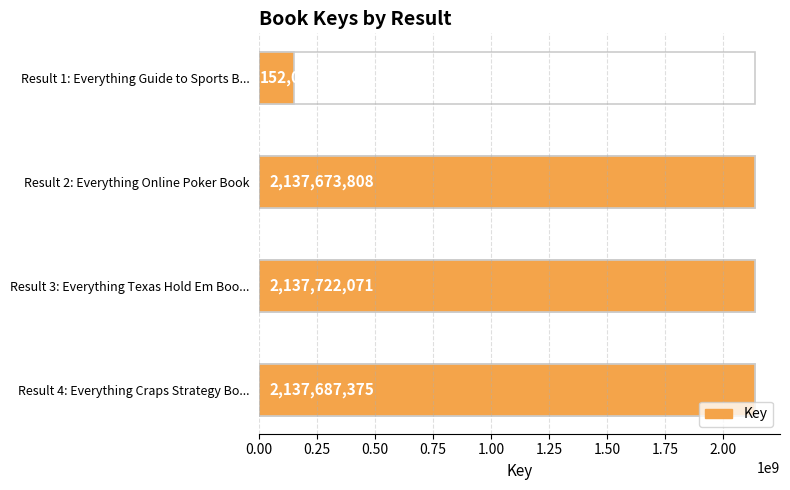

How many bars are there in total?

4